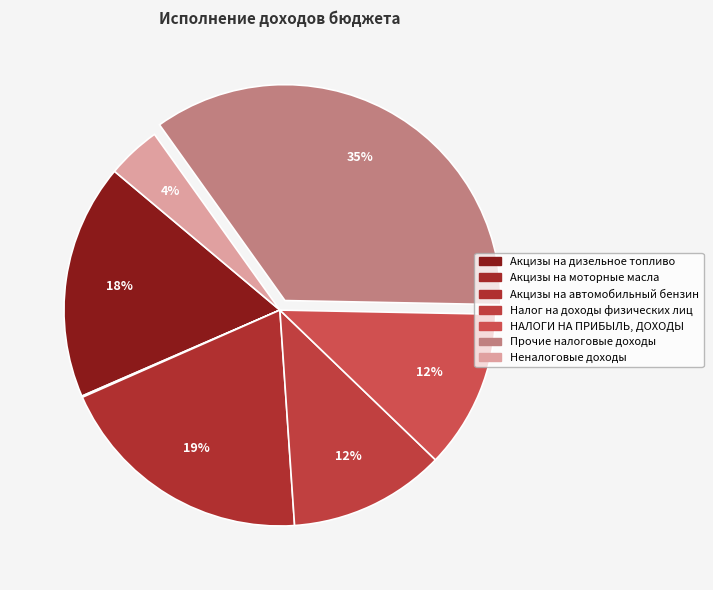

Is there a majority slice in this chart?

No